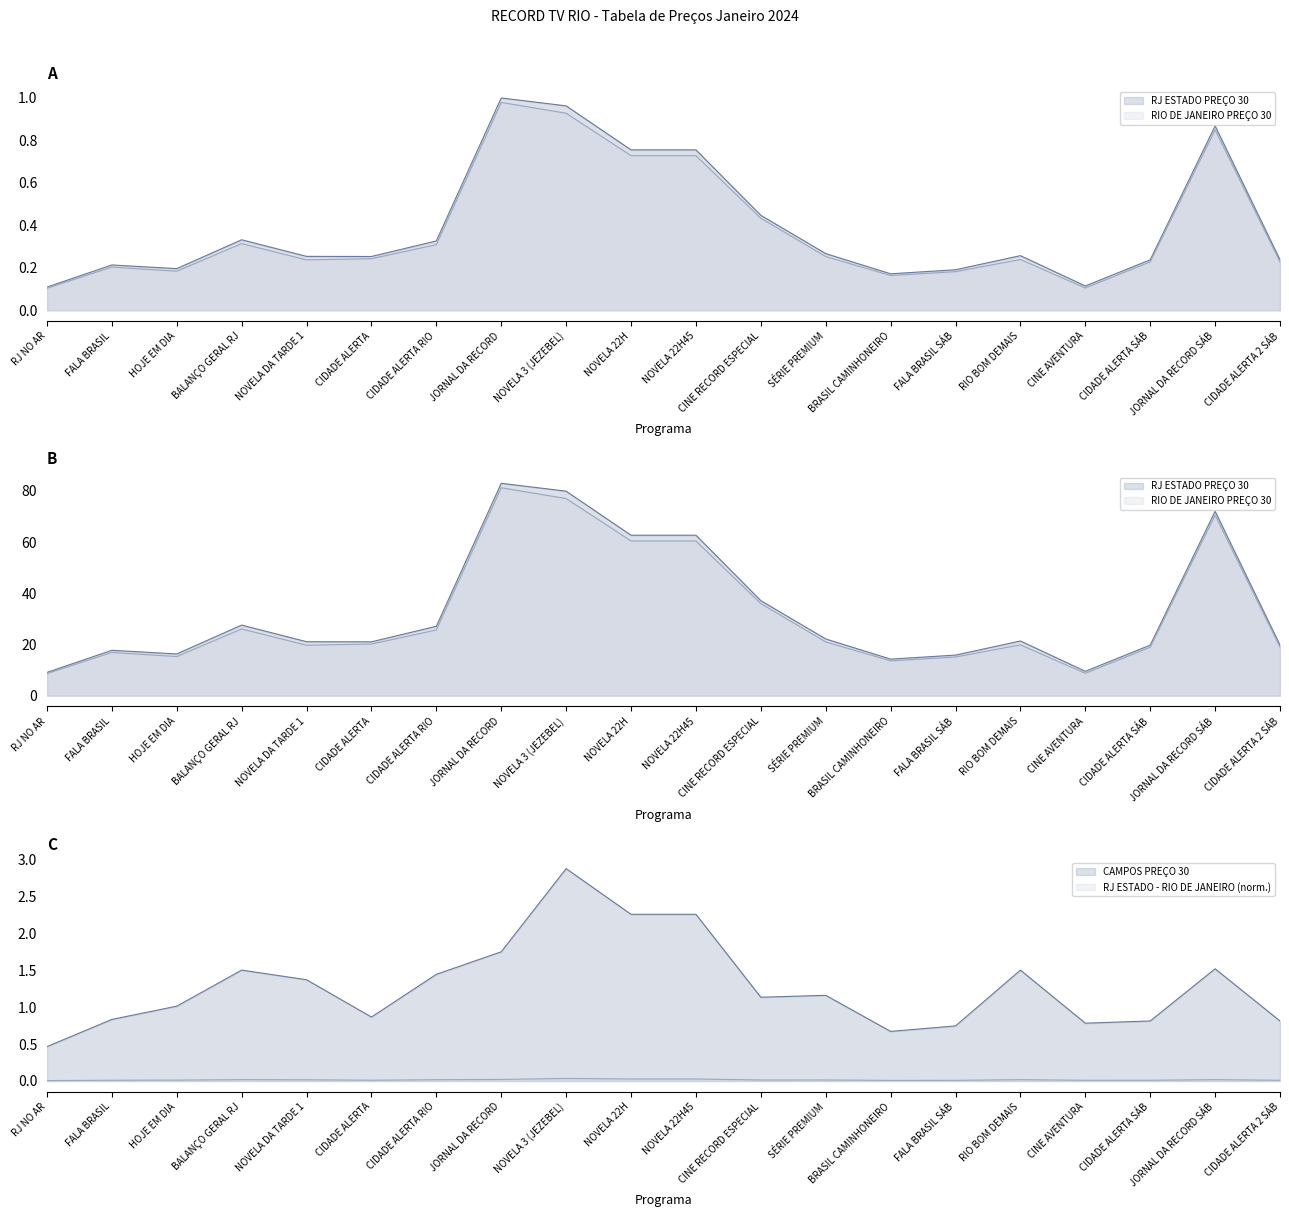

List the series in order of their peak value, lowest first.

RIO DE JANEIRO PREÇO 30, RJ ESTADO PREÇO 30, CAMPOS PREÇO 30